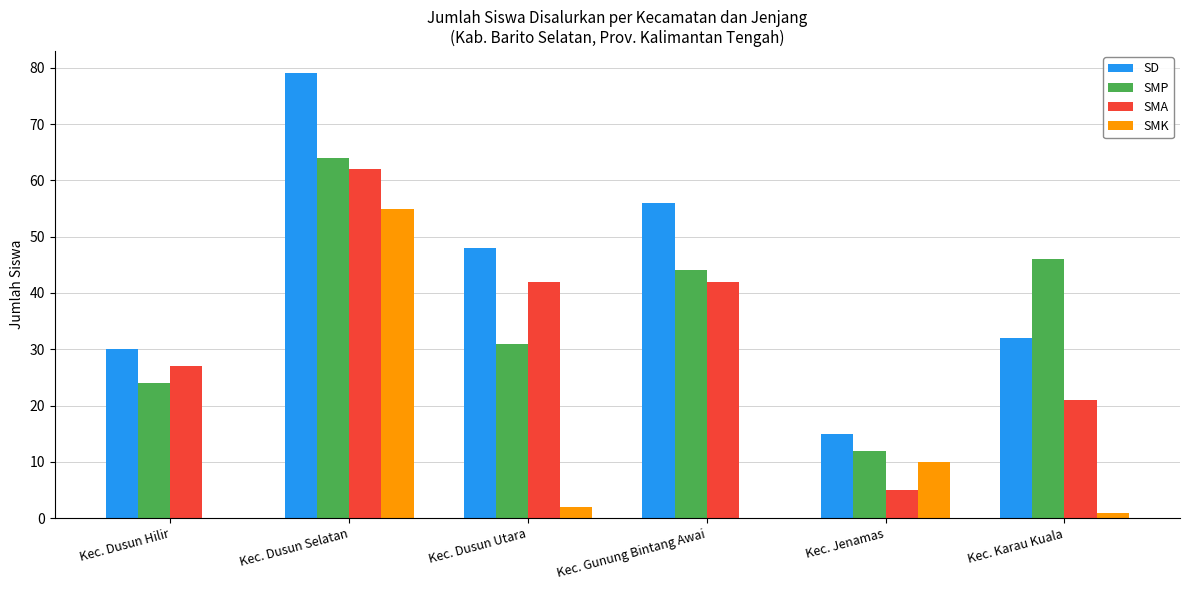

What are all the series names shown in the legend?

SD, SMP, SMA, SMK